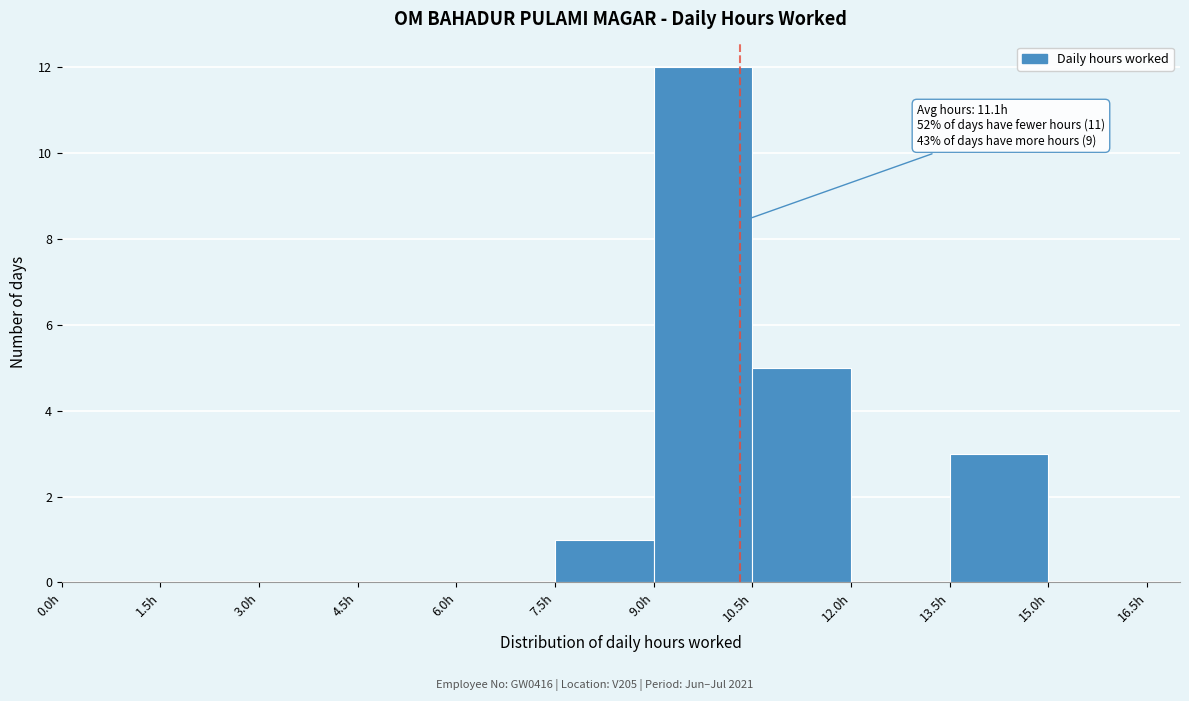

Over which range of the x-axis is the bar tallest?

9.0 to 10.5